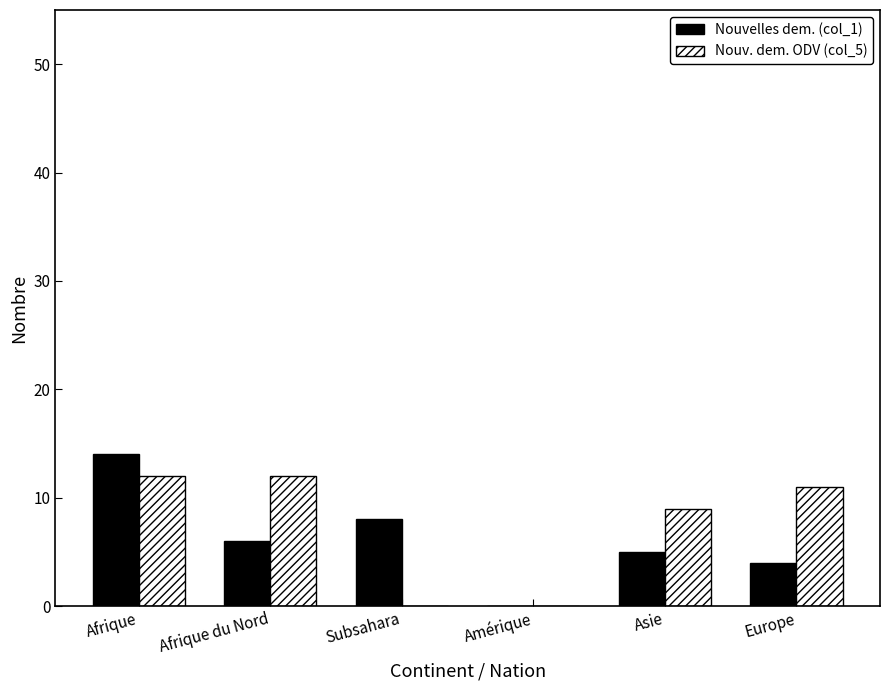

Where is Nouvelles dem. (col_1) nearest to the value 7?

Afrique du Nord